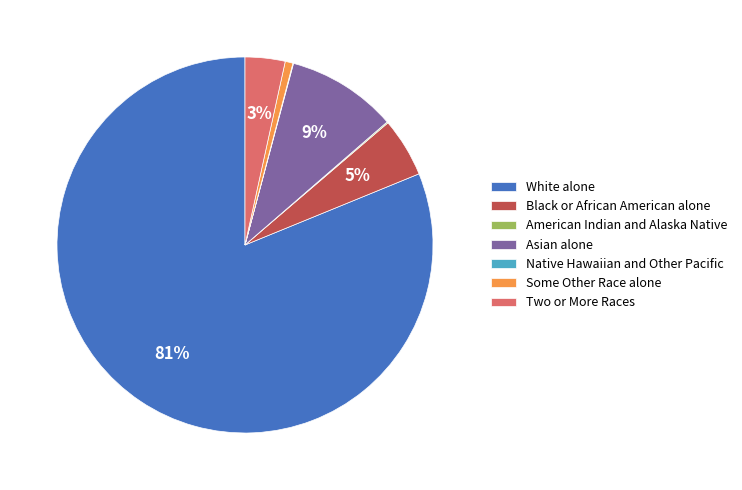

The Black or African American alone slice represents 18% of the pie. True or false?

False